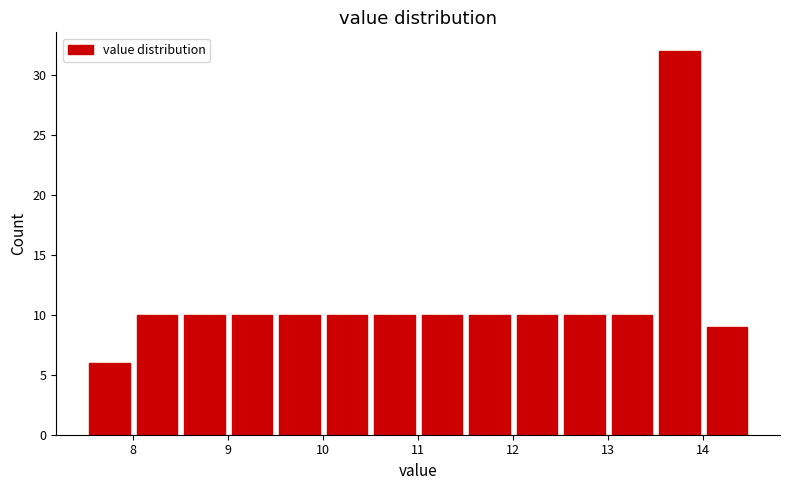

Reading left to right, list every bar in this chart as the range it spans on the x-axis followed by its height. The values are not printed on the chart, so give them approximately, as read against the axis.

7.5 to 8.0: 6
8.0 to 8.5: 10
8.5 to 9.0: 10
9.0 to 9.5: 10
9.5 to 10.0: 10
10.0 to 10.5: 10
10.5 to 11.0: 10
11.0 to 11.5: 10
11.5 to 12.0: 10
12.0 to 12.5: 10
12.5 to 13.0: 10
13.0 to 13.5: 10
13.5 to 14.0: 32
14.0 to 14.5: 9